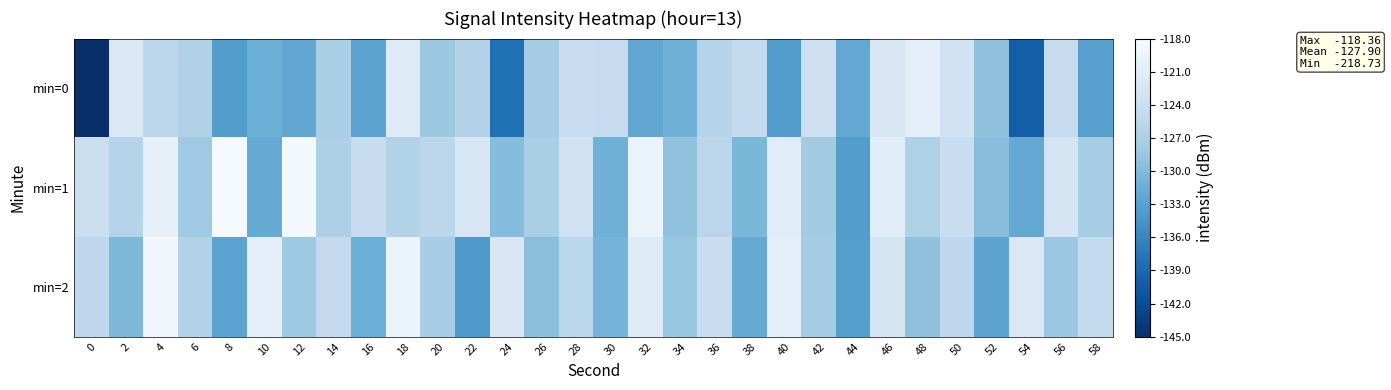

Between 6 and 34, which series saw the biggest shift?

min=0